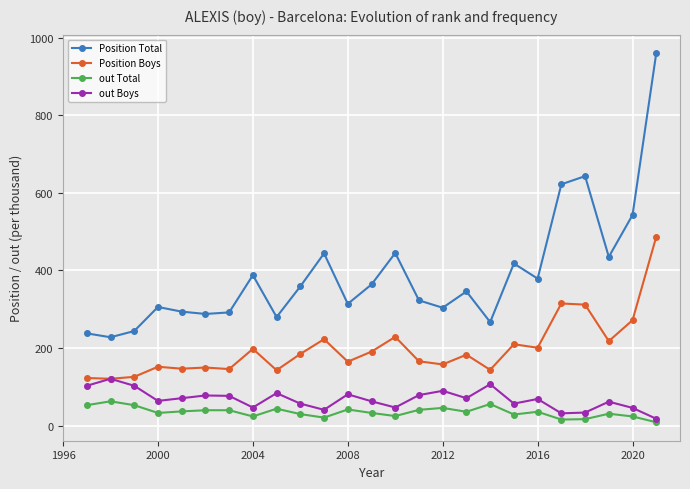

True or false: Position Total and out Boys intersect in this chart.

False